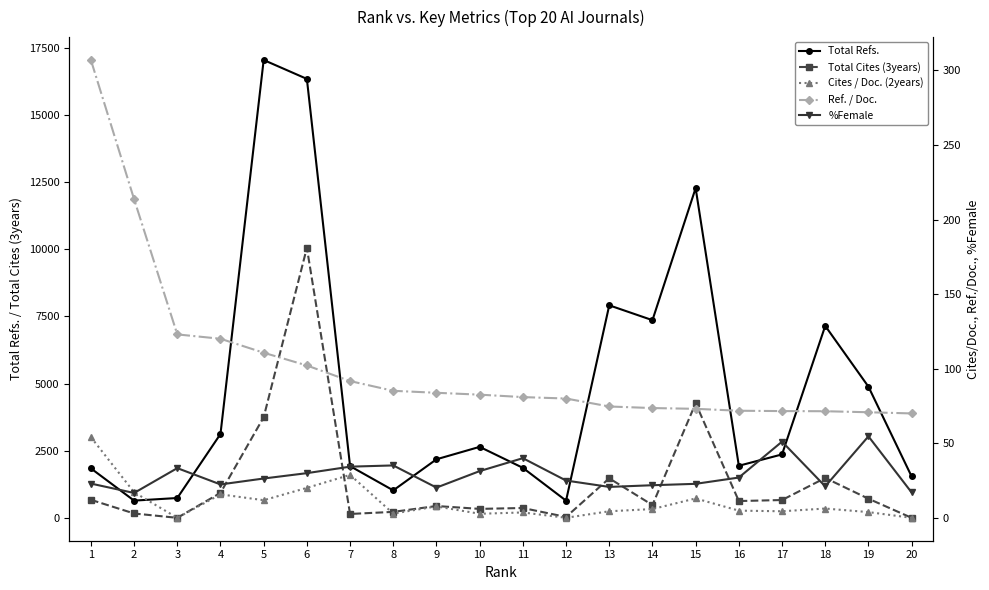

True or false: Total Cites (3years) has more than 2 points higher than both neighbors.

True